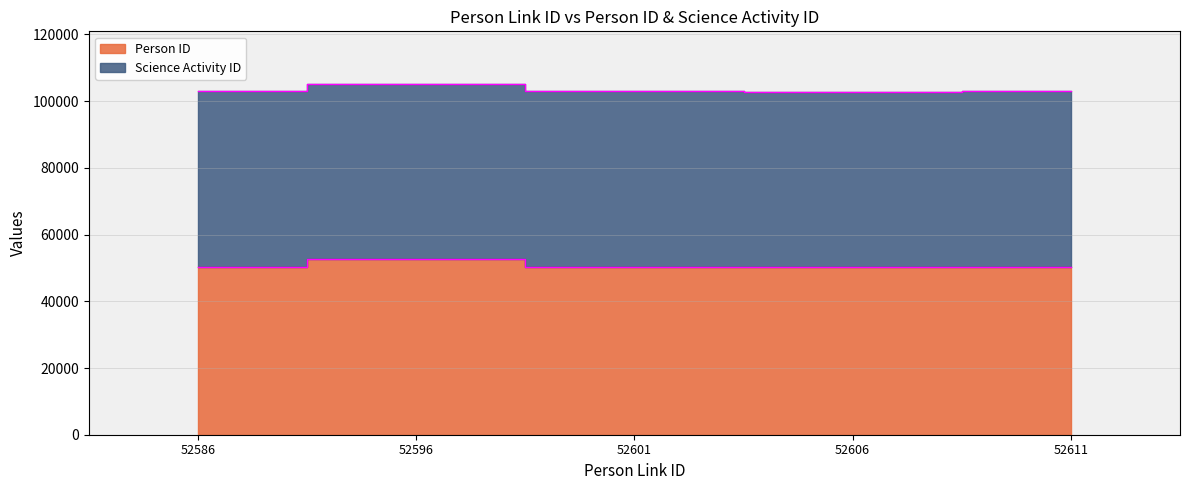

Between 52611 and 52601, which is larger?

52601